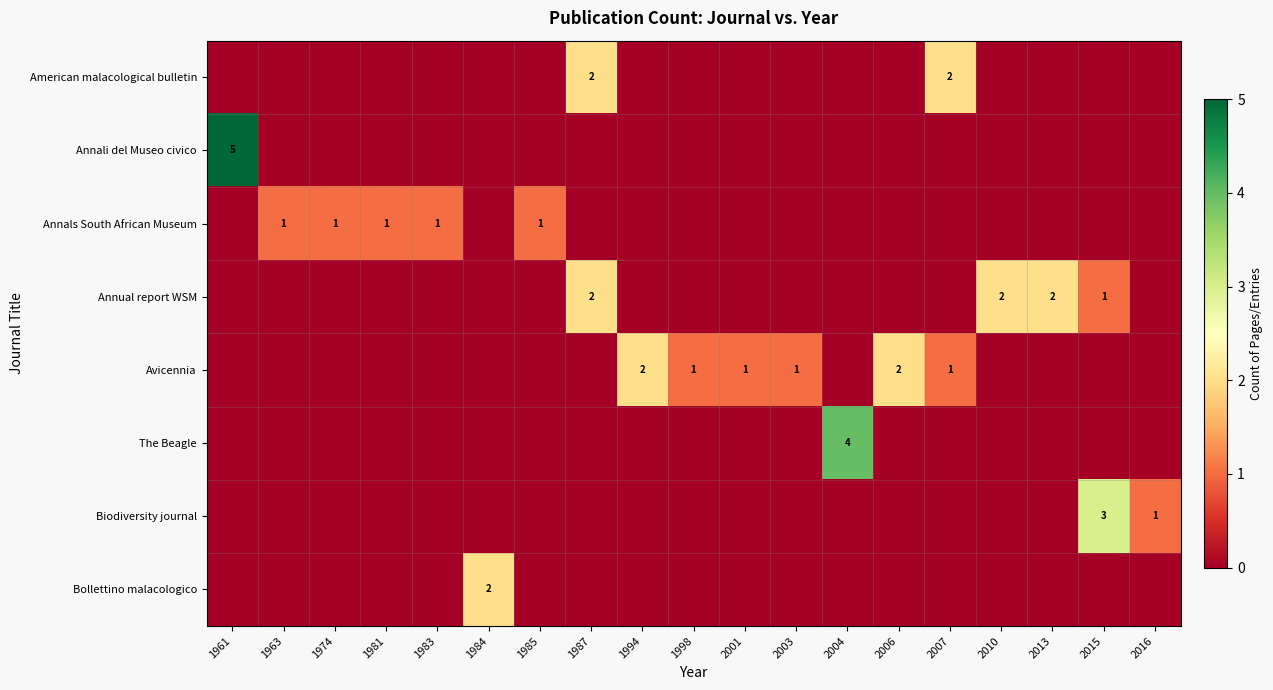

True or false: Annual report WSM has a value of 2 at 2010.

True